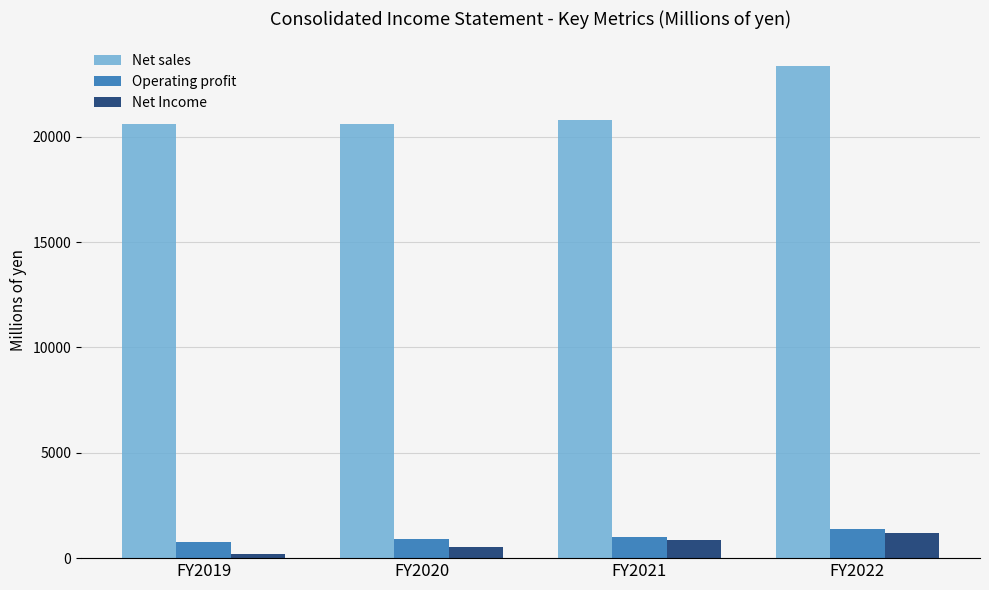

How many groups of bars are there?

4